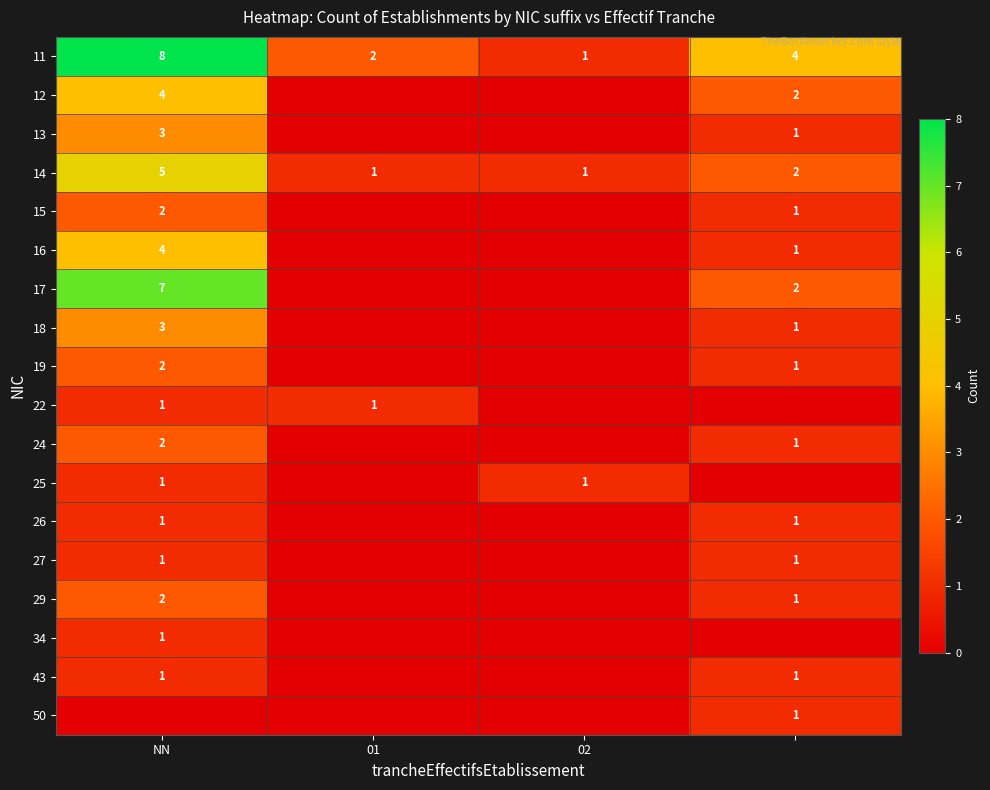

Is it true that 17 equals 9 at NN?

False